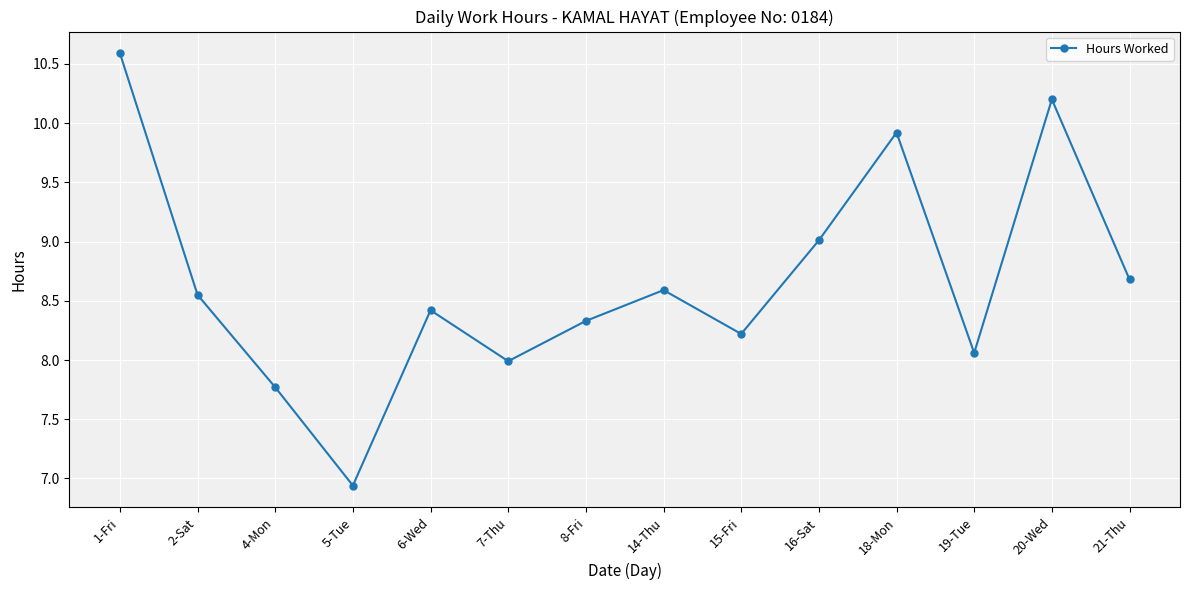

What is the change in value from 2-Sat to 8-Fri?

-0.2